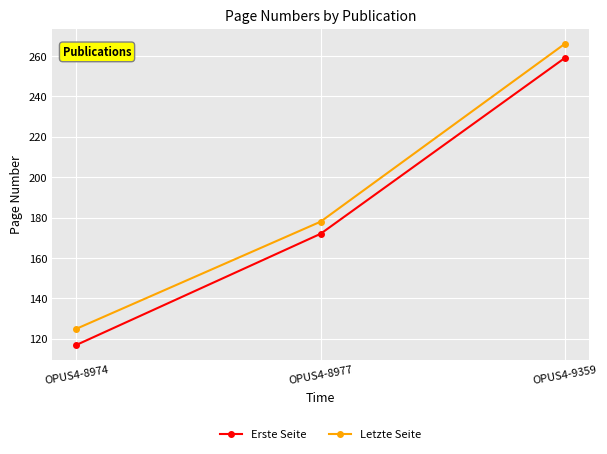

What is the value of the Erste Seite point at the 2nd from the left?

172